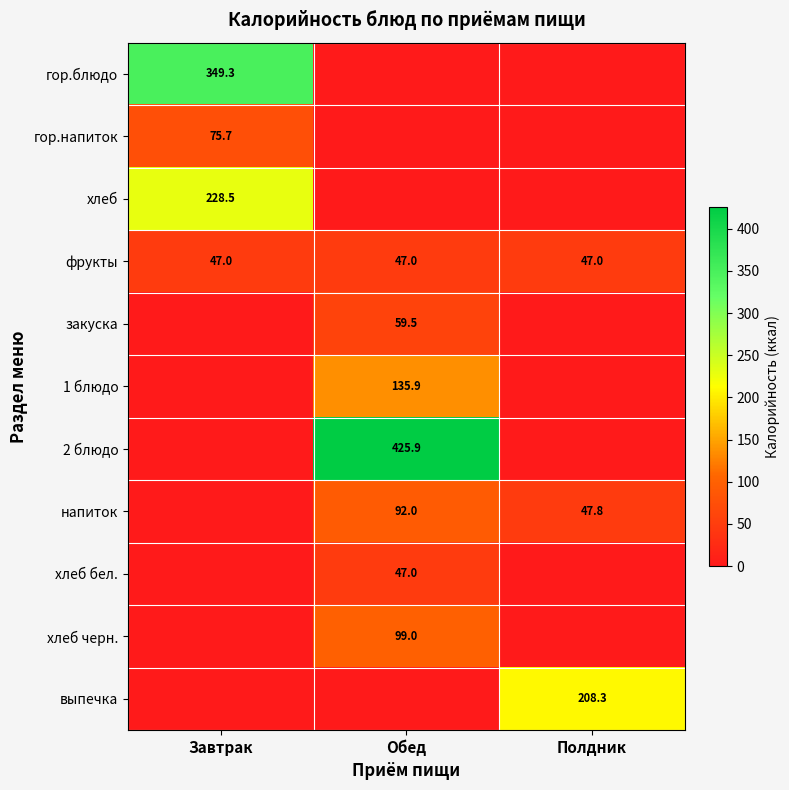

The value of хлеб бел. at Обед is 72.5. True or false?

False